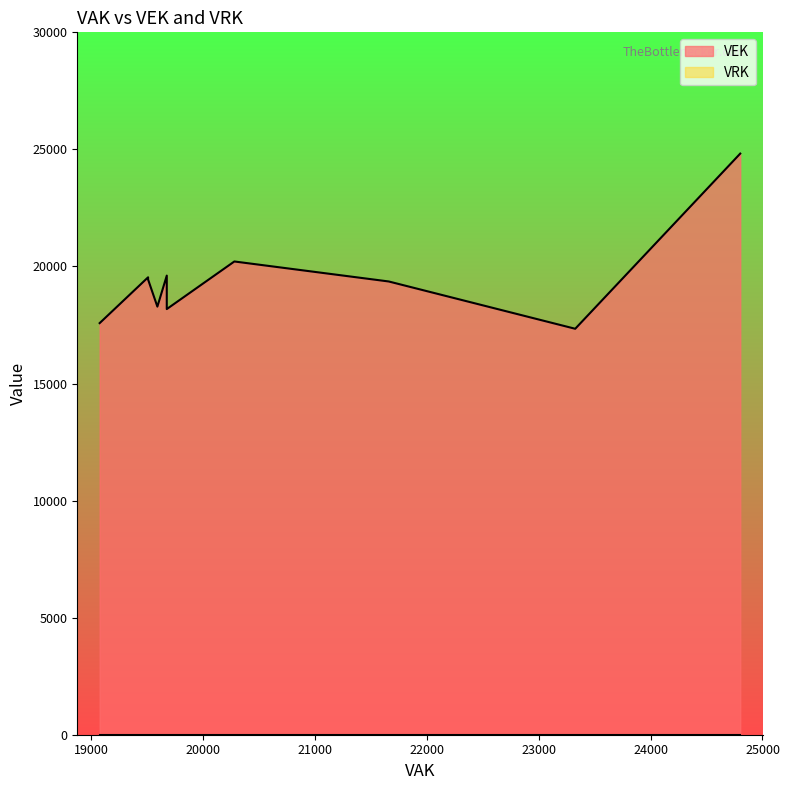

Is the value of VEK at 1 greater than the value of VRK at 21?

Yes